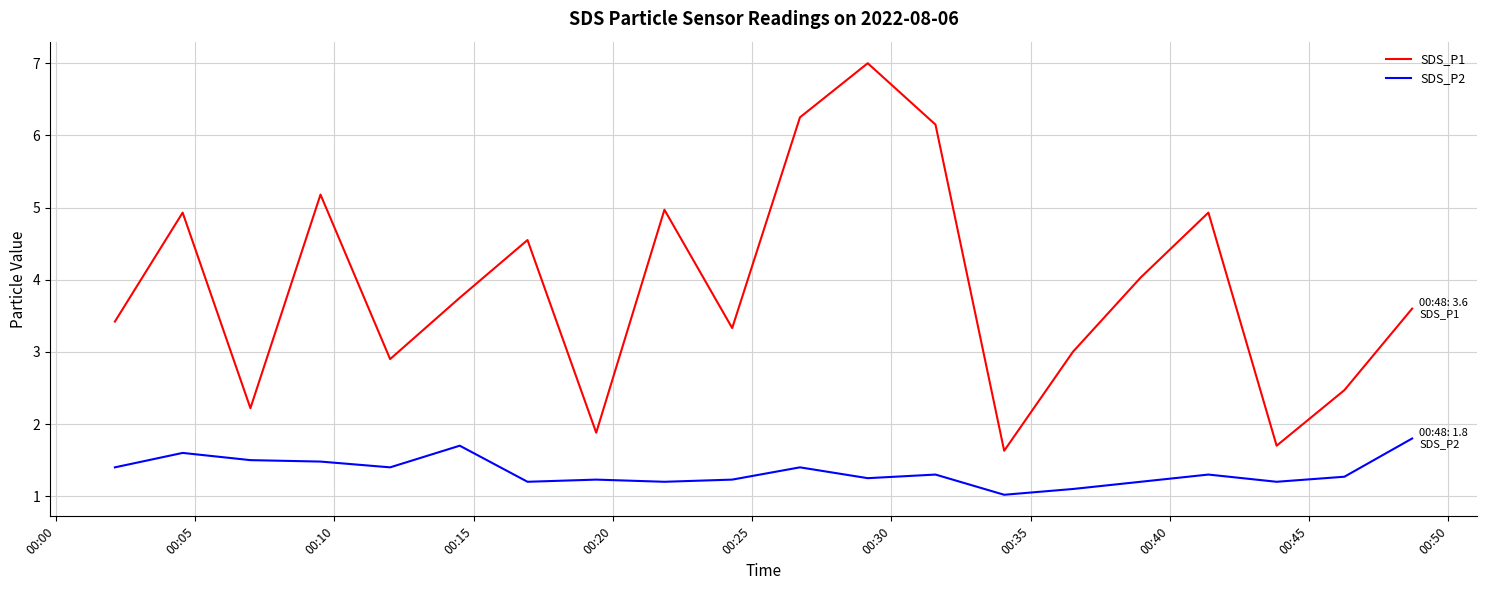

Which series has the largest range (max minus min)?

SDS_P1